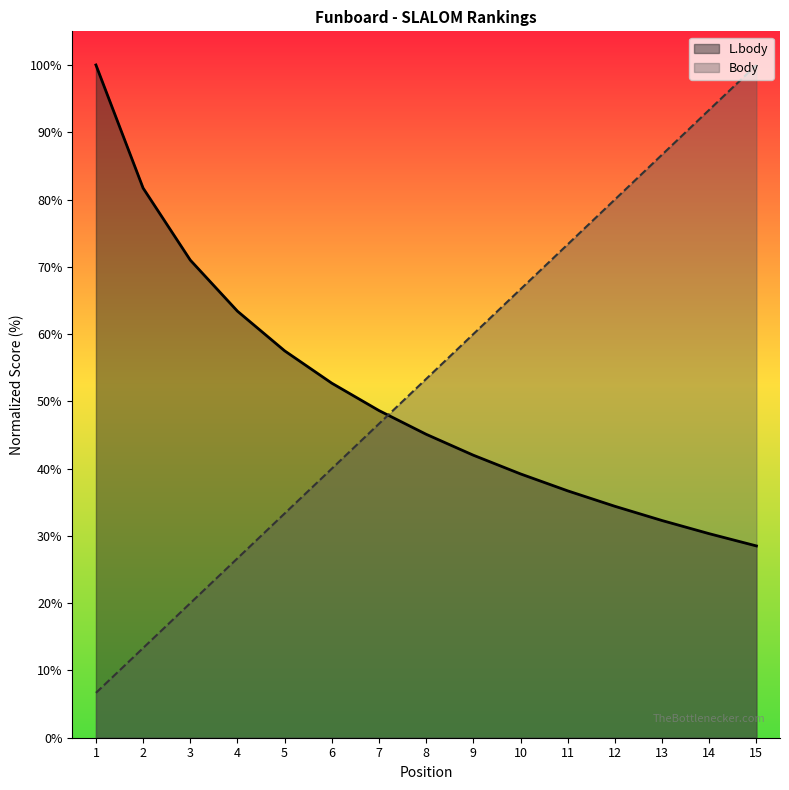

At which label does L.body first exceed 45?

1